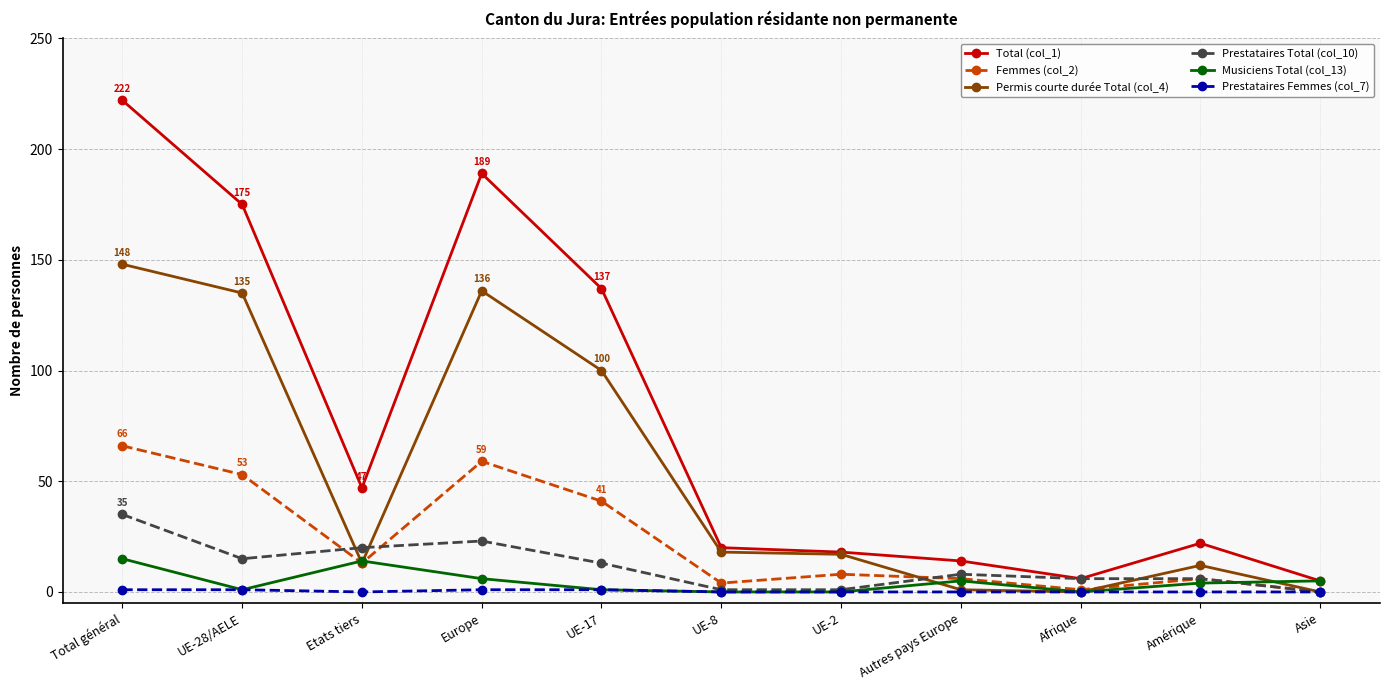

The value of Musiciens Total (col_13) at Autres pays Europe is 5. True or false?

True